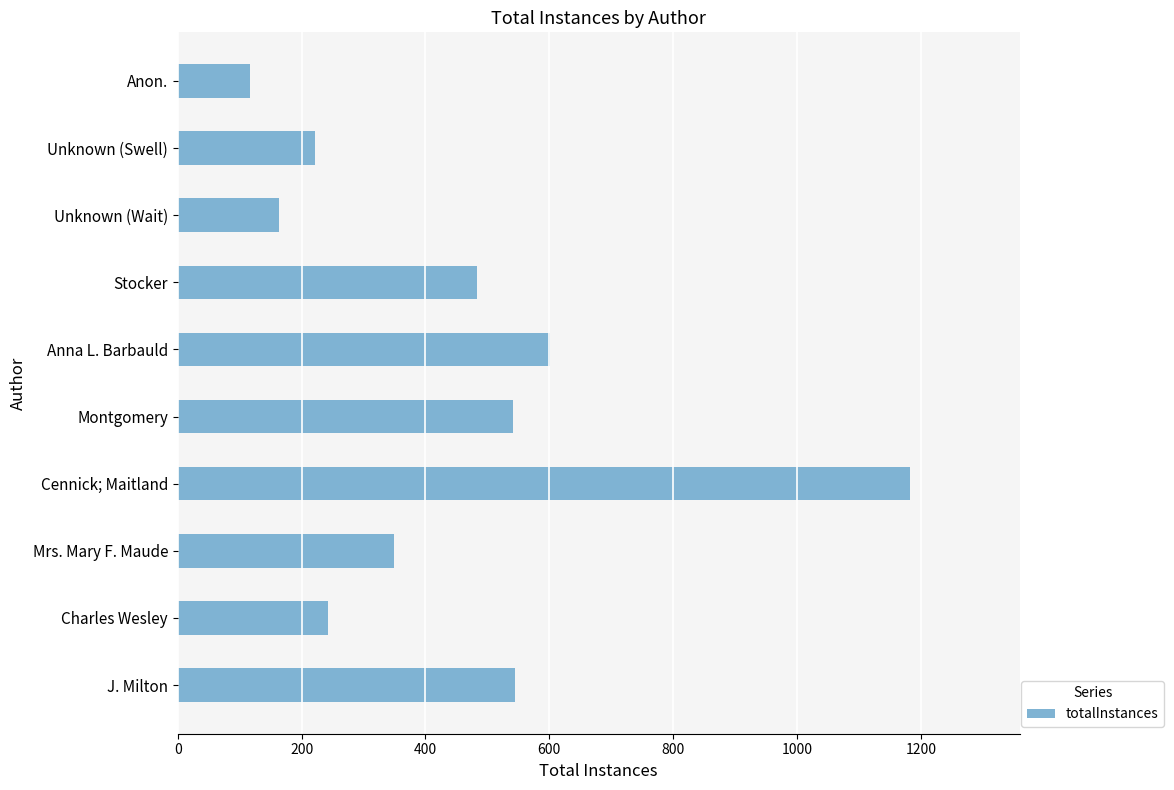

What is the change in value from Unknown (Swell) to Anon.?

-104